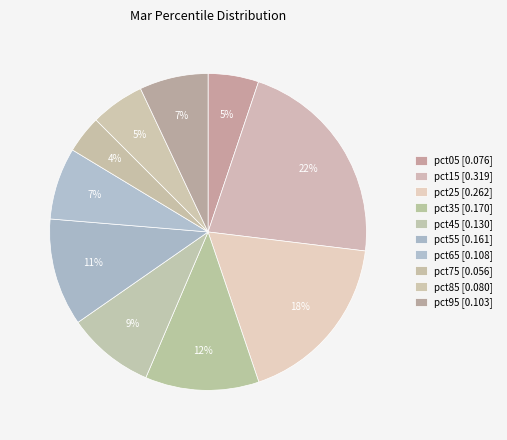

To the nearest percent, what portion does pct25 represent?

18%